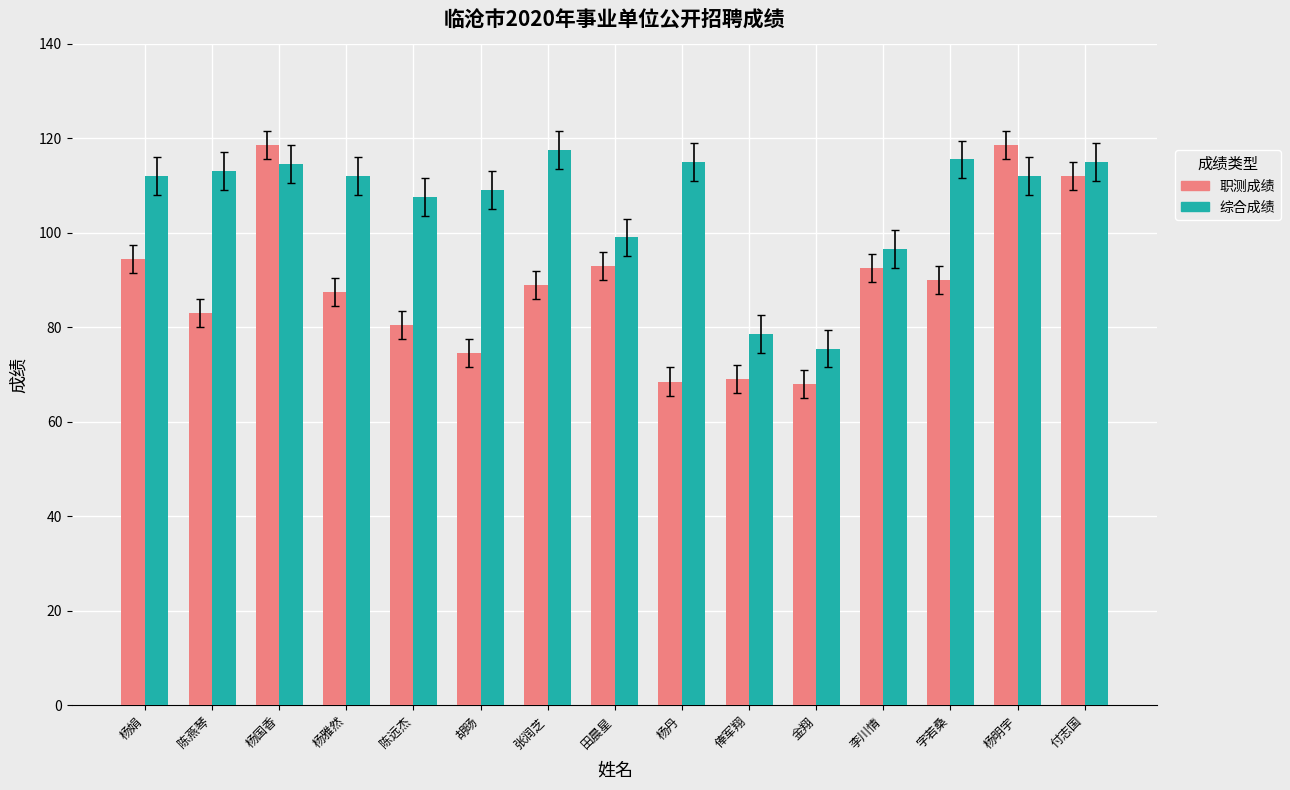

What is the total value across all series at 杨娟?

206.5